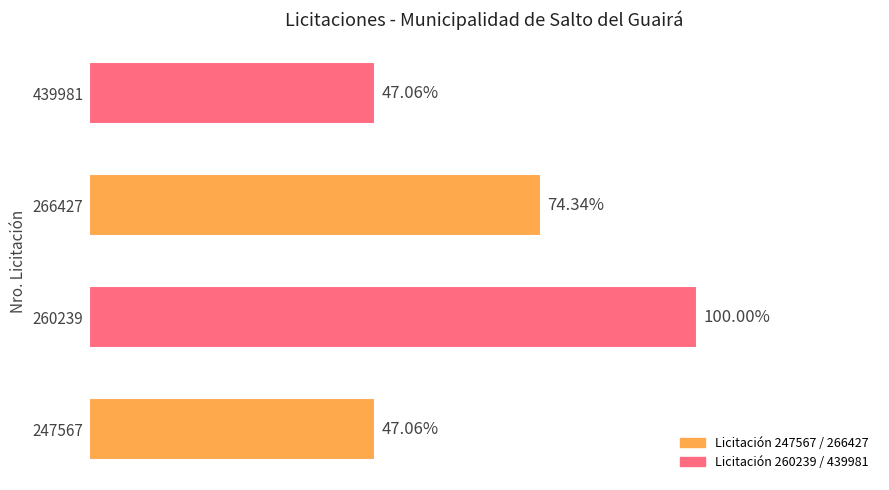

Does the chart contain any negative values?

No